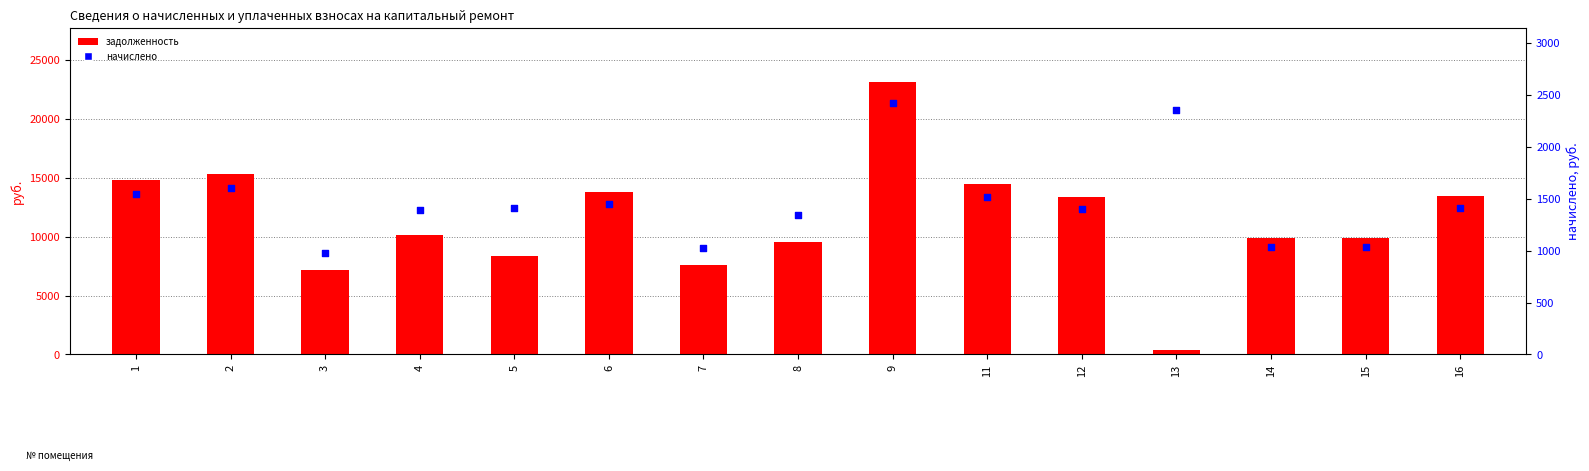

At how many categories does at least one series exceed 16896?

1